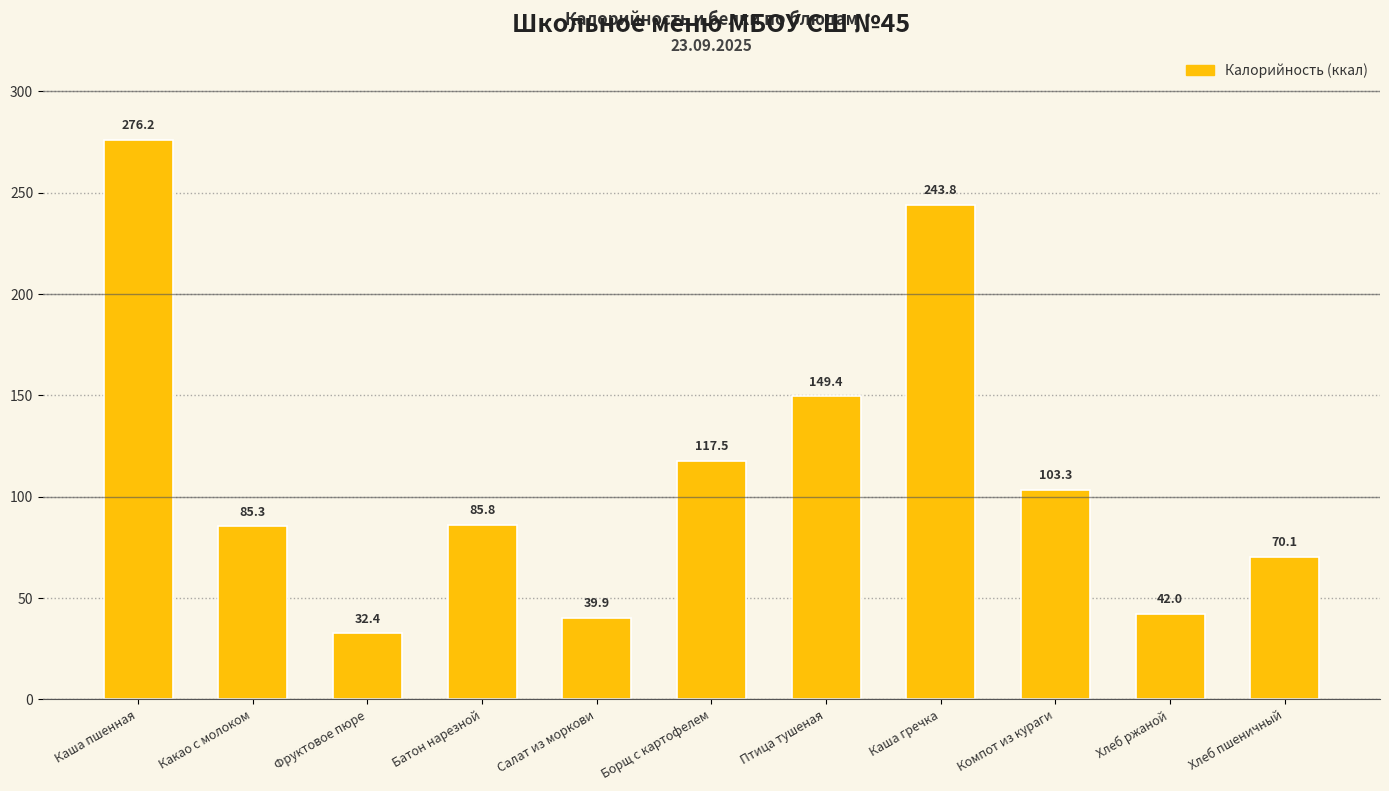

At which category does the chart reach its minimum across all series?

Фруктовое пюре